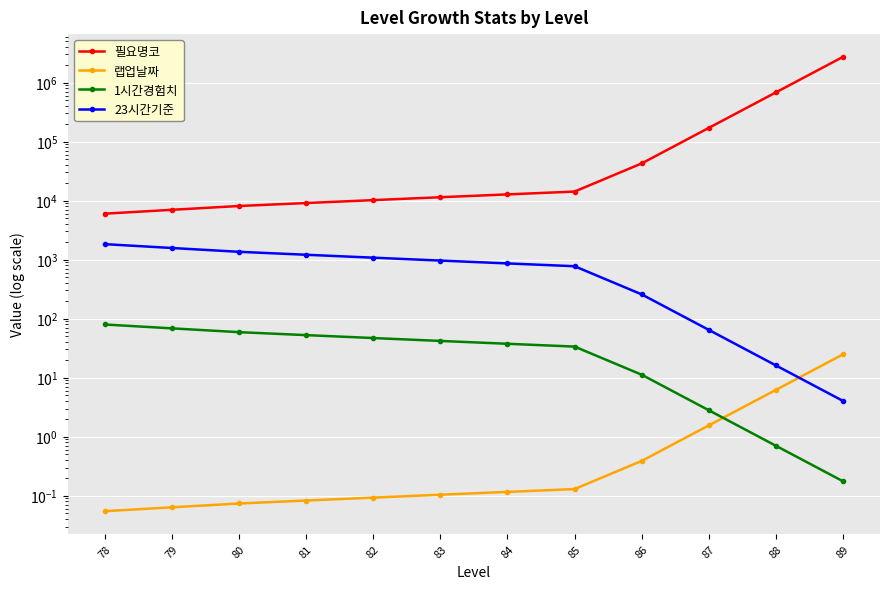

Between which two adjacent categories do 랩업날짜 and 23시간기준 first intersect?

88 and 89